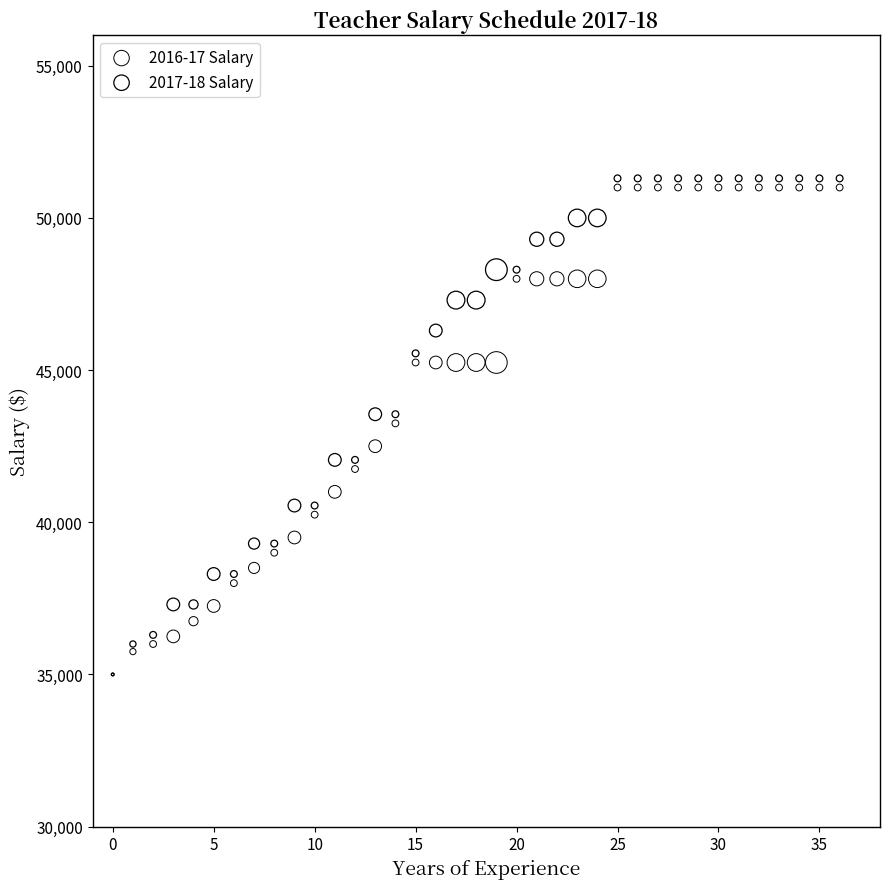

Which series has the widest spread of Y values?

2017-18 Salary